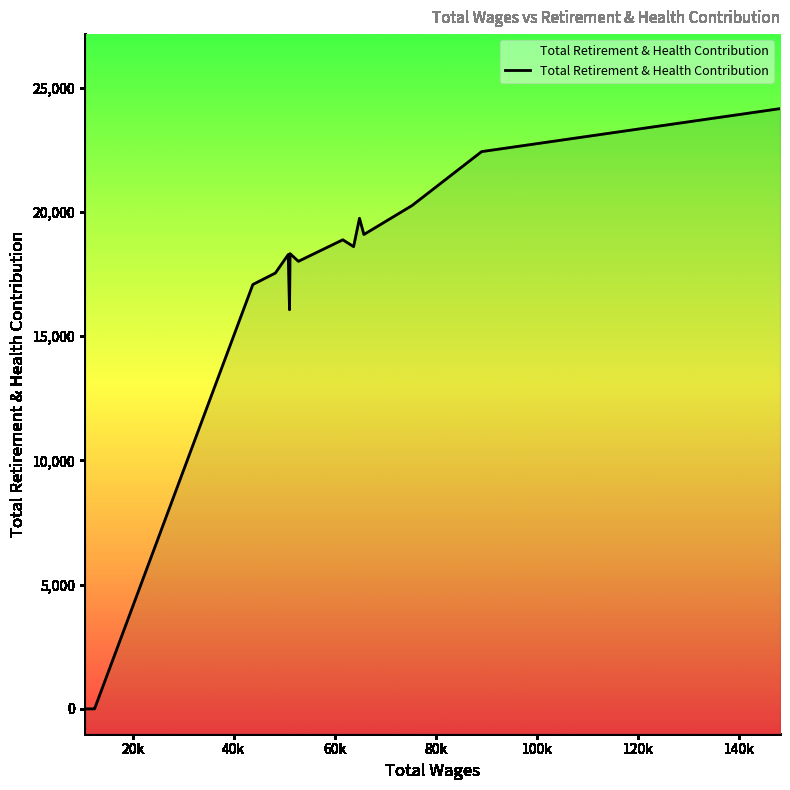

How many lines are shown in the chart?

1